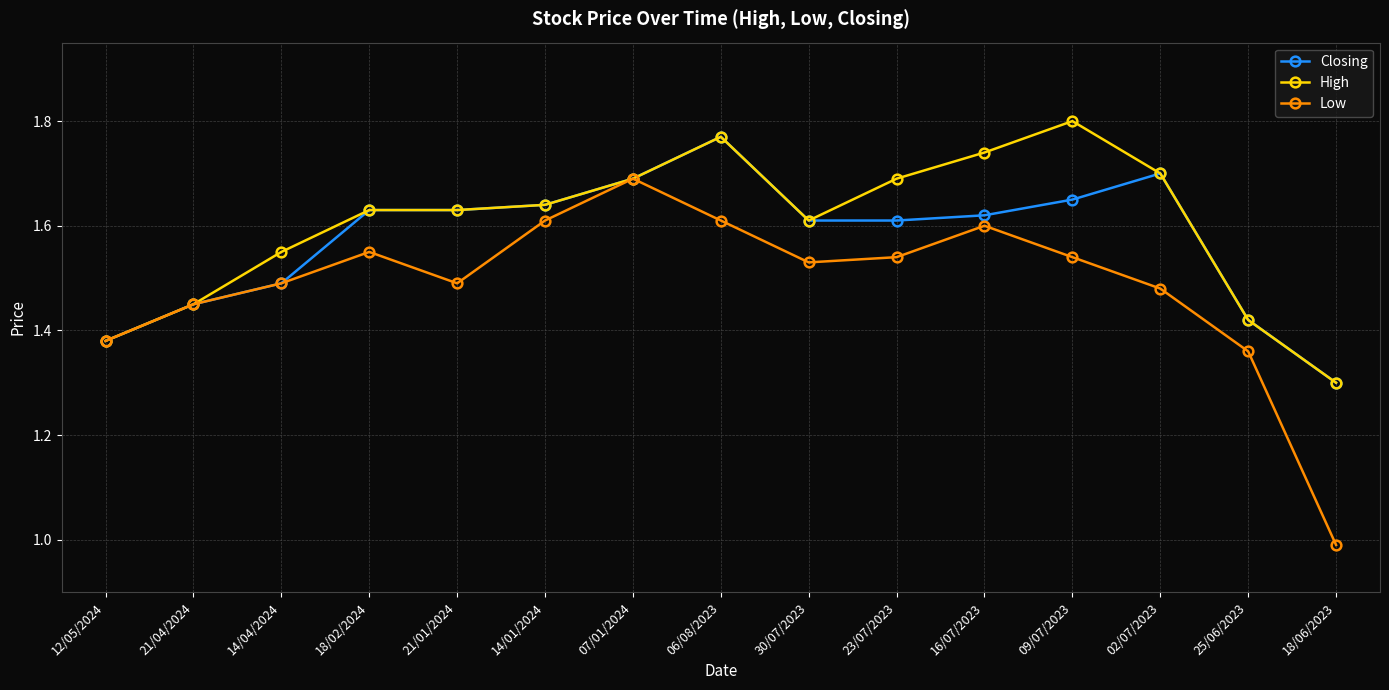

What is the label of the 5th point from the left?

21/01/2024